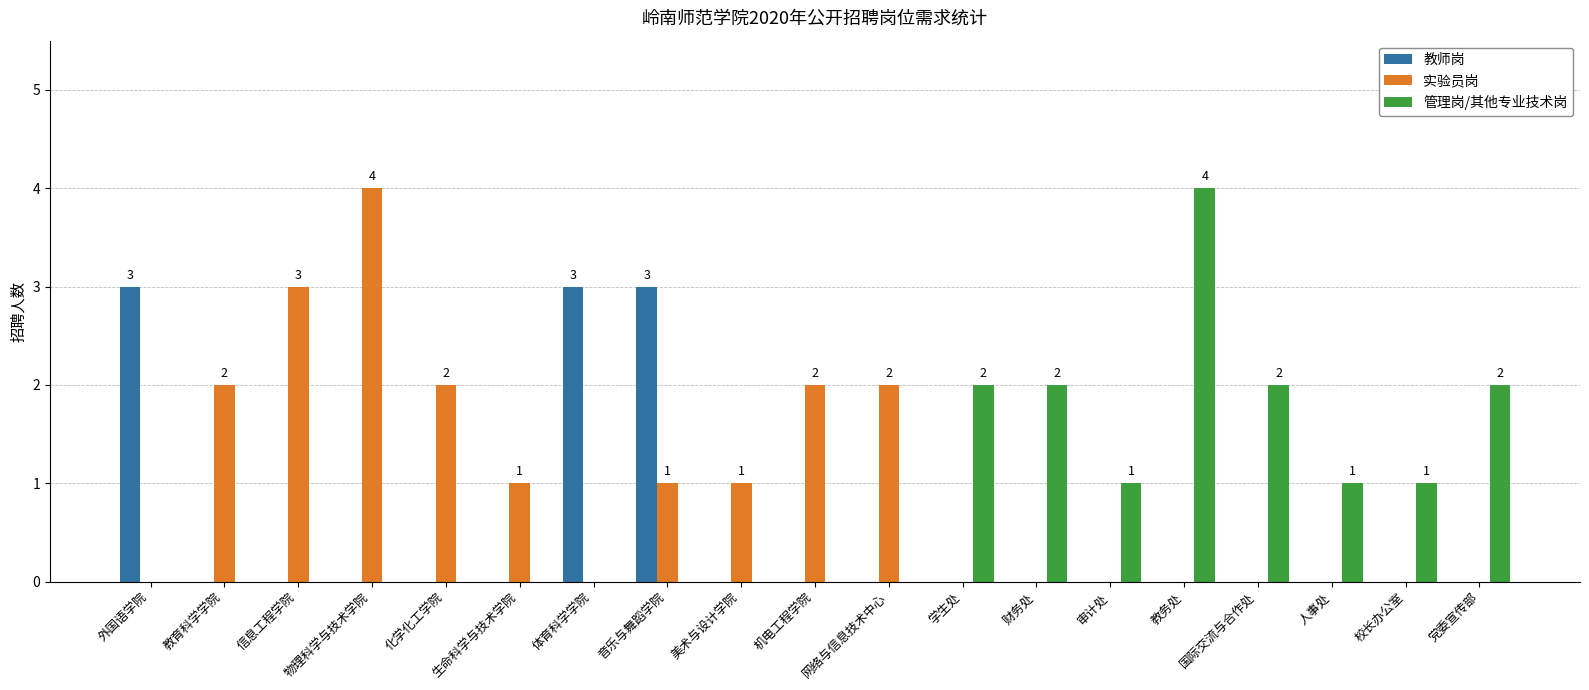

Is the value of 教师岗 at 学生处 greater than the value of 管理岗/其他专业技术岗 at 财务处?

No